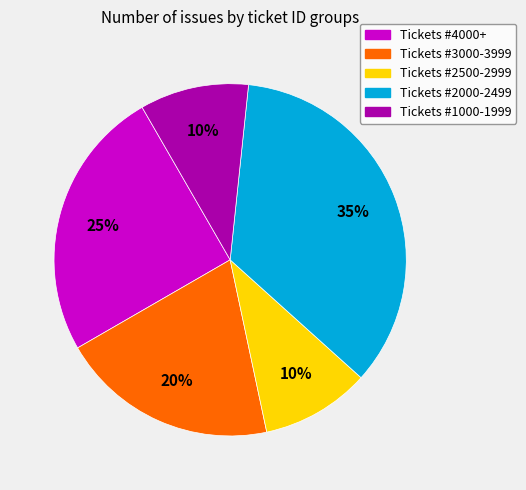

To the nearest percent, what percentage of the pie is Tickets #1000-1999?

10%